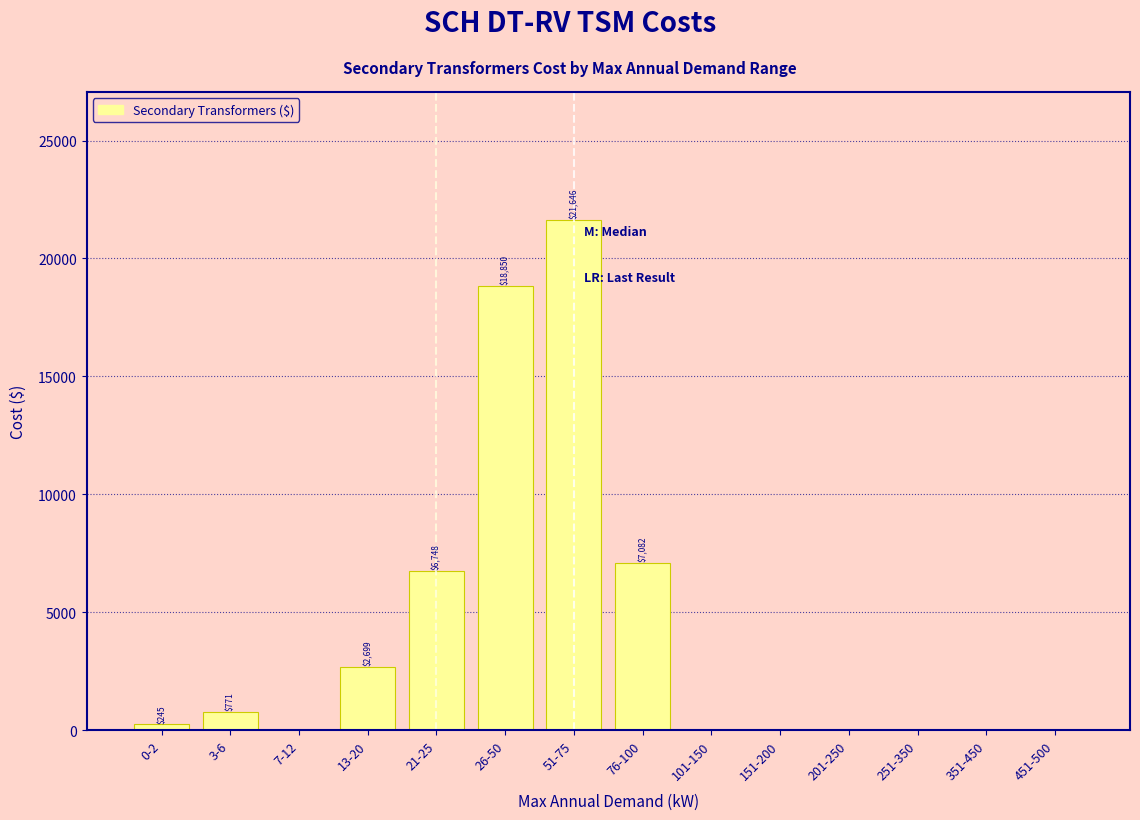

Which label corresponds to the largest value in the chart?

51-75